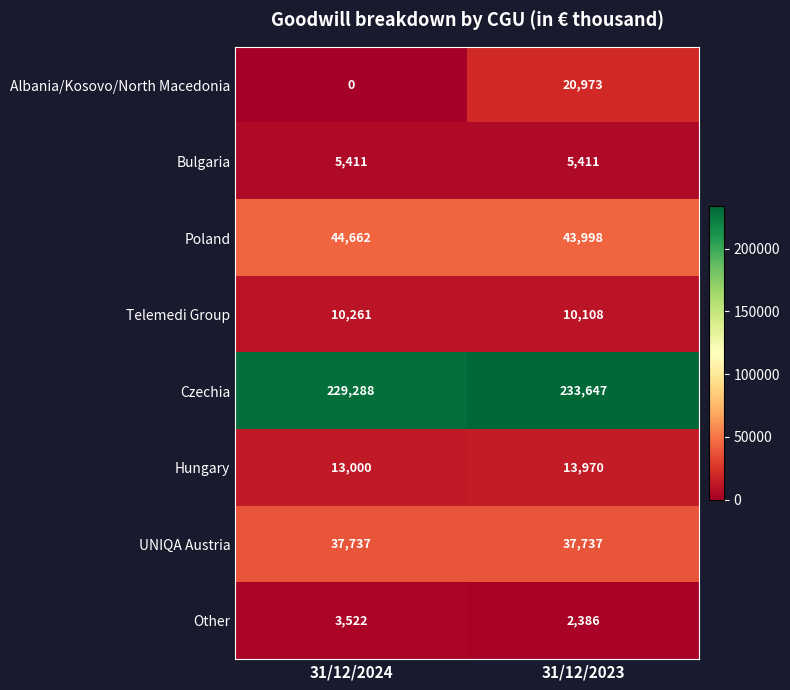

What is the sum of all Albania/Kosovo/North Macedonia values?

20973